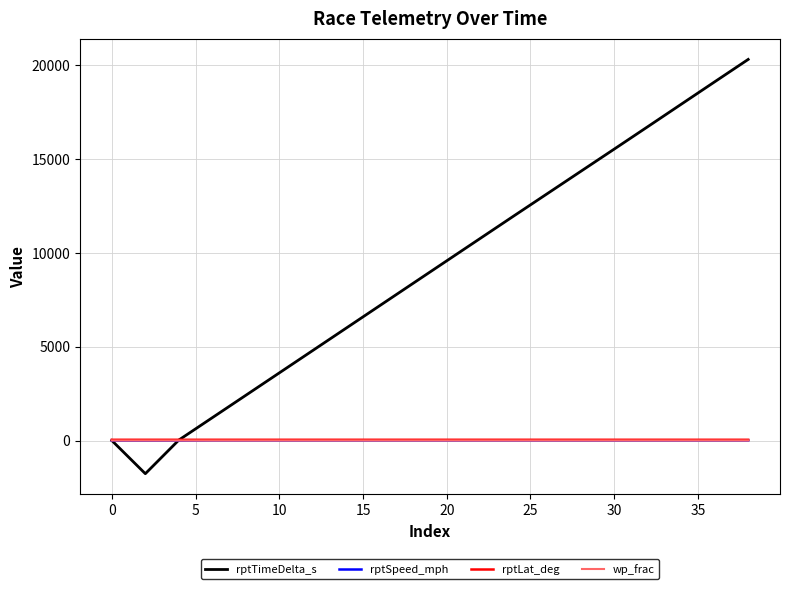

What are all the series names shown in the legend?

rptTimeDelta_s, rptSpeed_mph, rptLat_deg, wp_frac